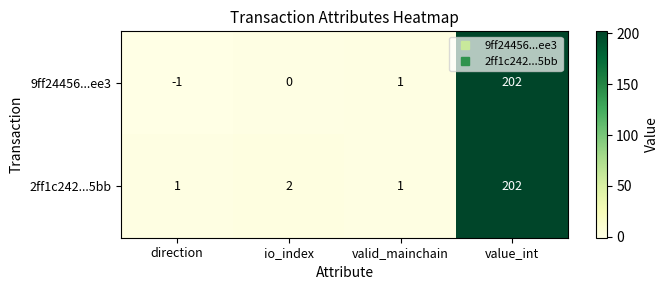

At which category is the sum across all series the highest?

value_int